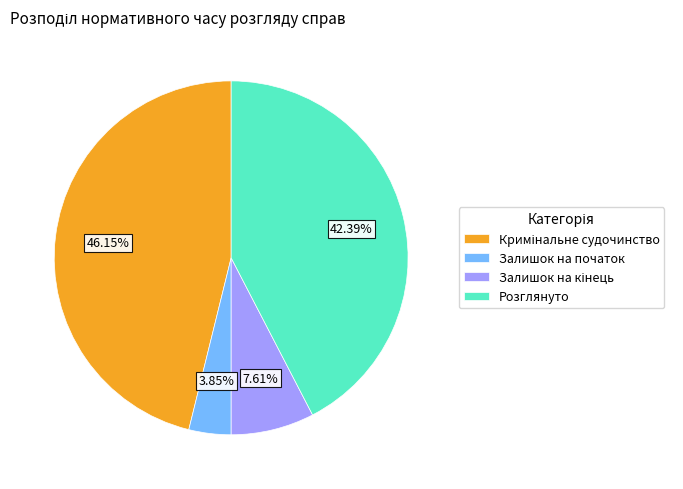

Between Залишок на початок and Розглянуто, which is larger?

Розглянуто